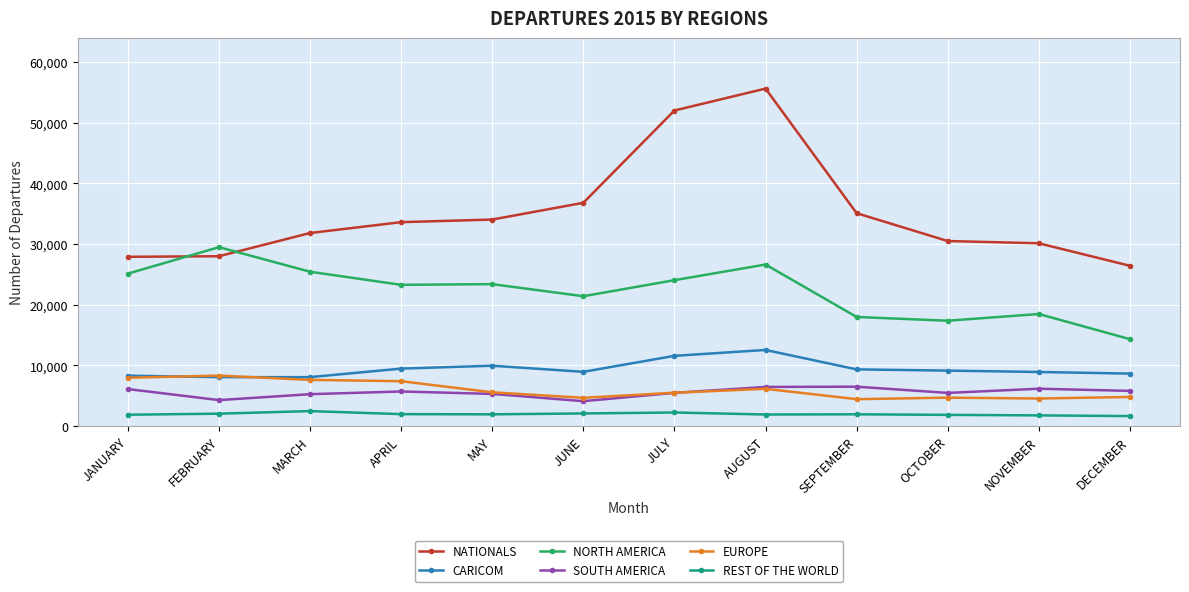

The SOUTH AMERICA series shows 1822 at APRIL. True or false?

False